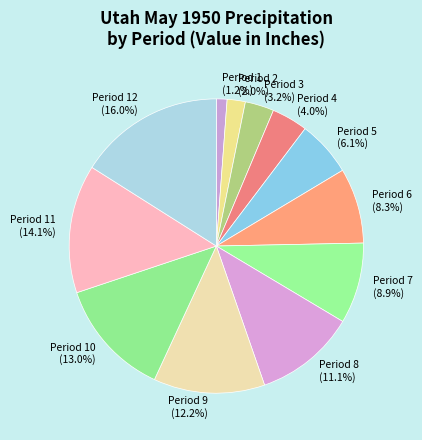

Is Period 11 the majority of the pie?

No